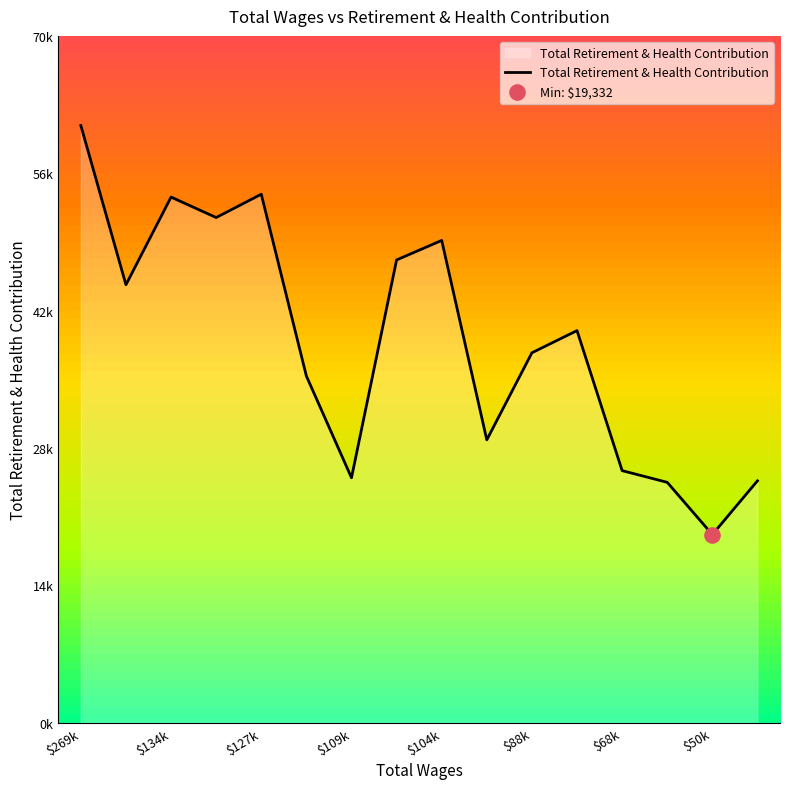

What is the ratio of the value at $269k to the value at $68k?

2.4